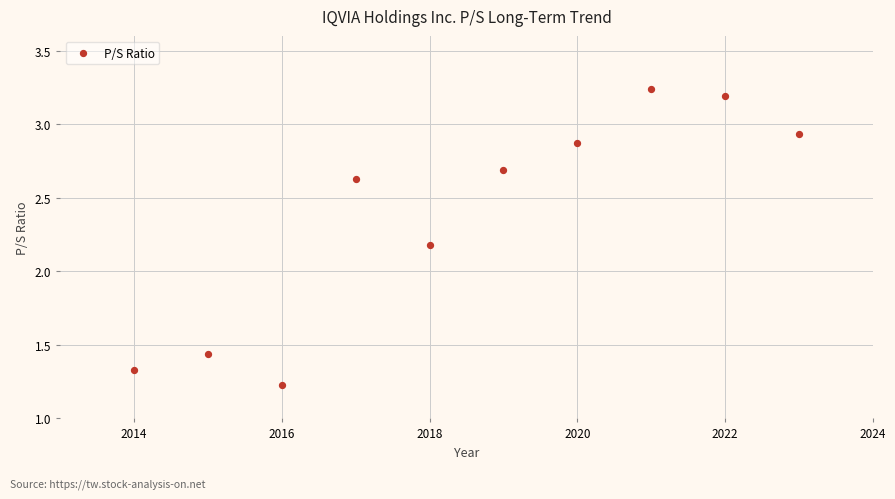

What Y value in the scatter plot is closest to 2?

2.2